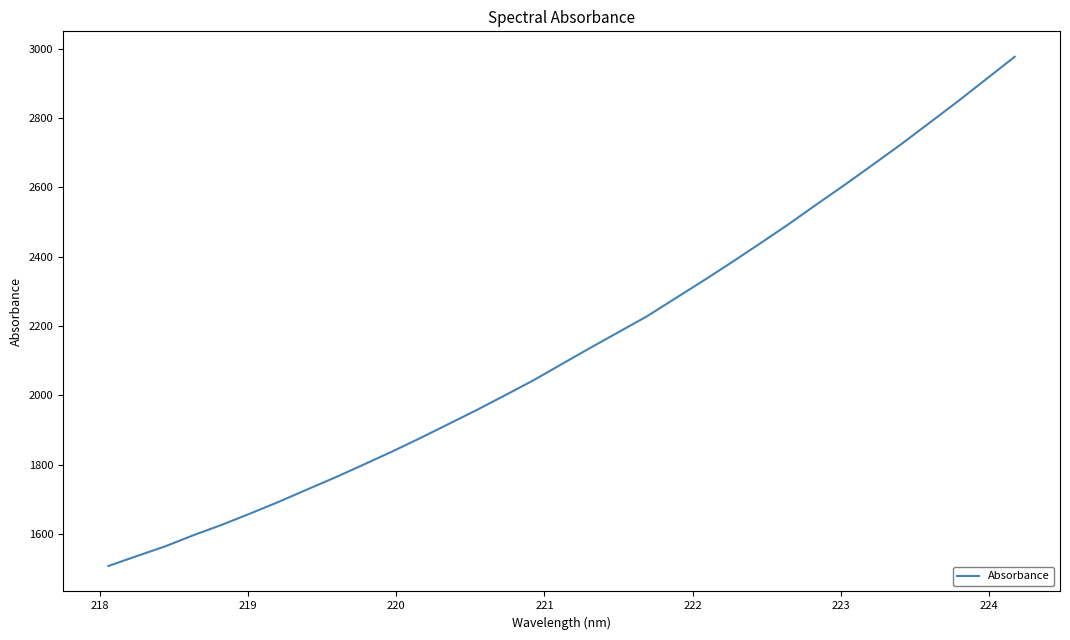

What is the greatest value displayed?

2976.7